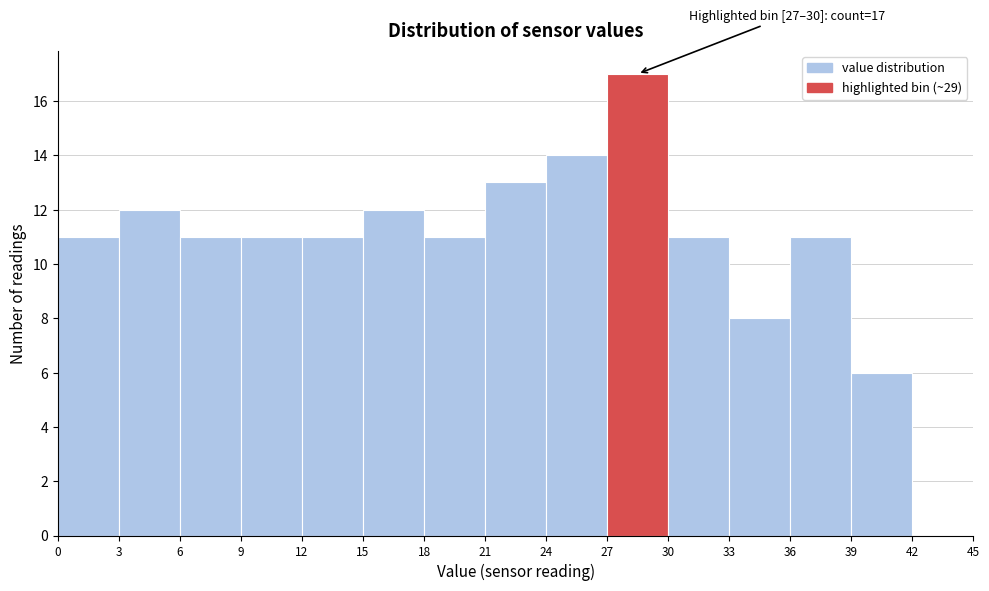

Which range on the x-axis has the tallest bar?

27 to 30